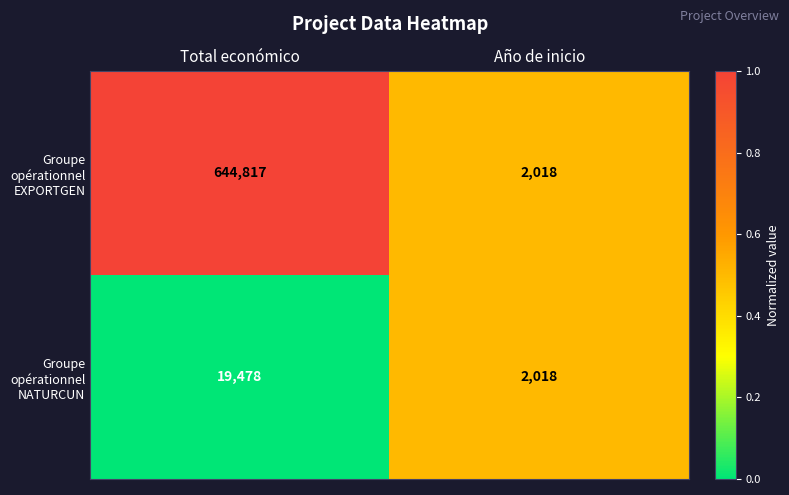

List the series in order of their peak value, highest first.

Groupe opérationnel EXPORTGEN, Groupe opérationnel NATURCUN